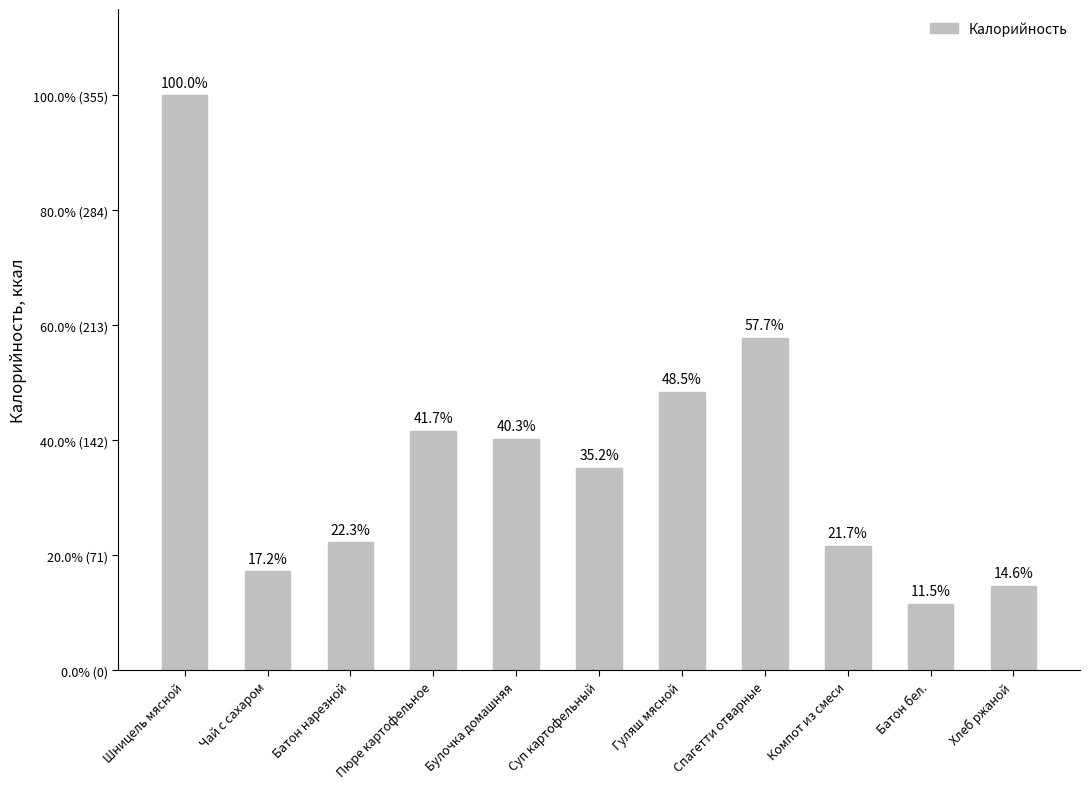

What position from the right is Батон бел.?

2